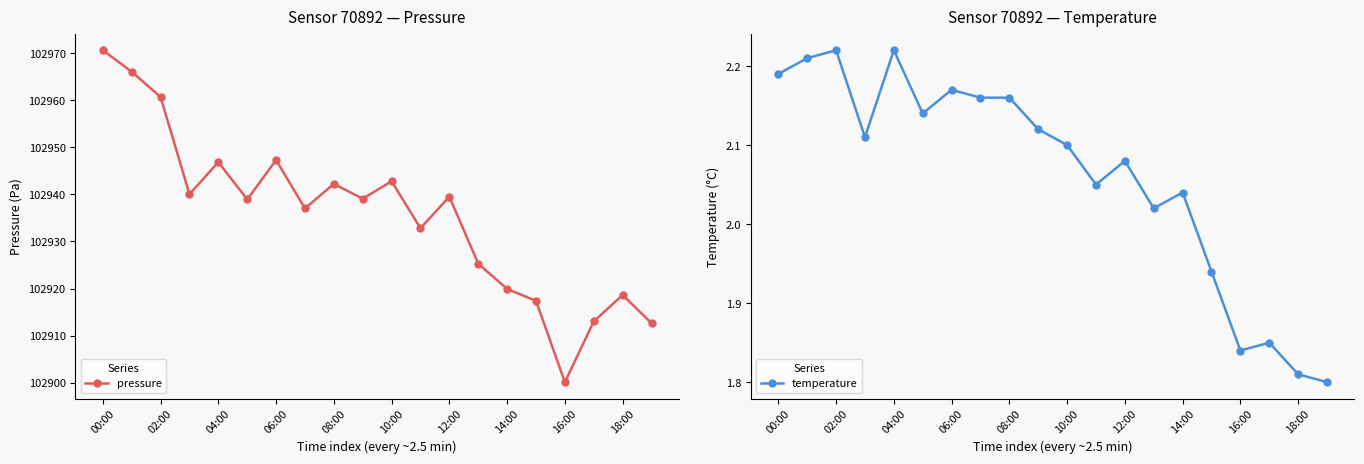

At how many categories does at least one series exceed 4074?

20